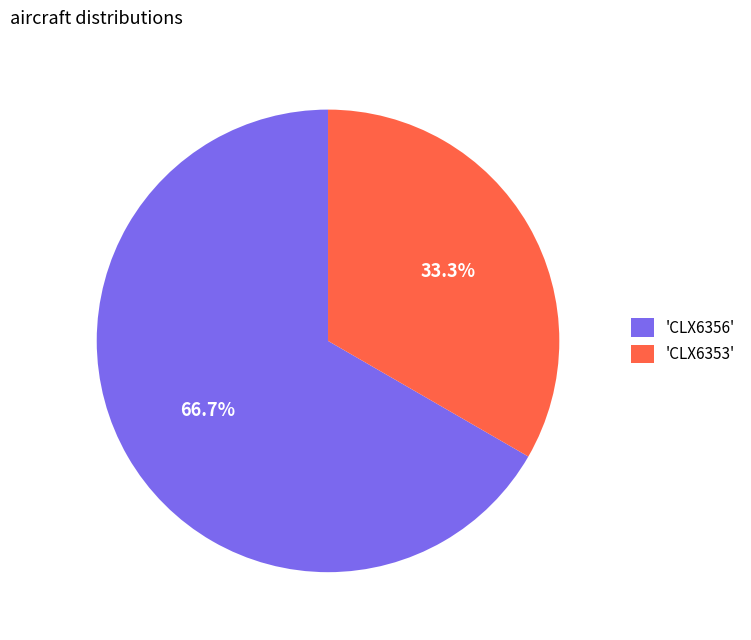

What is the total percentage of 'CLX6356' and 'CLX6353'?

100.0%